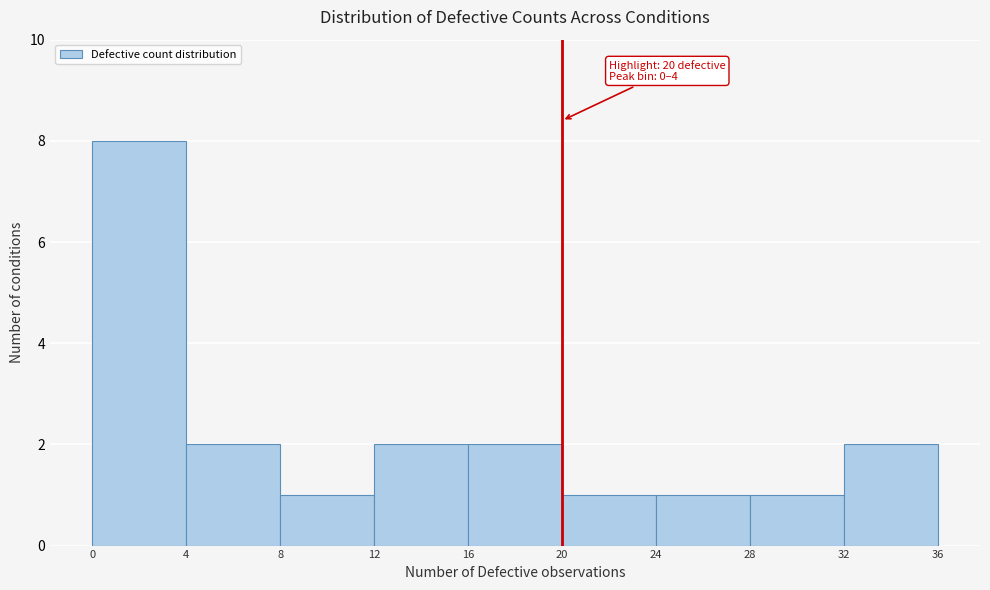

Which range on the x-axis has the tallest bar?

0 to 4